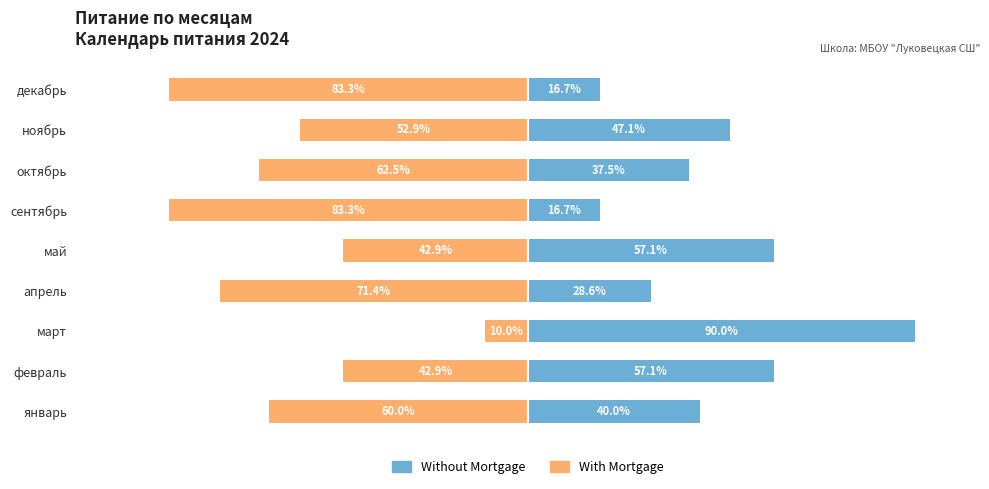

Where does the With Mortgage series first go above -60?

февраль